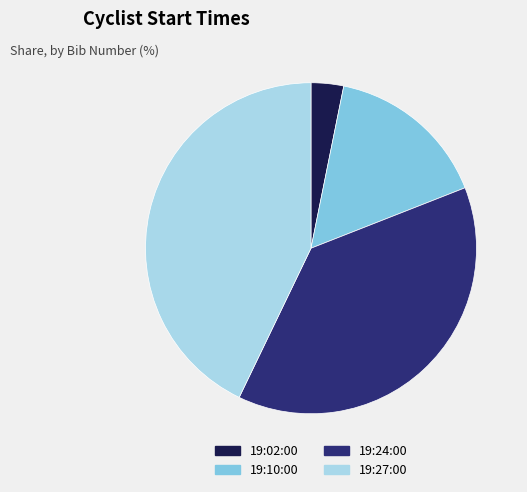

Which category has the biggest portion of the pie?

19:27:00